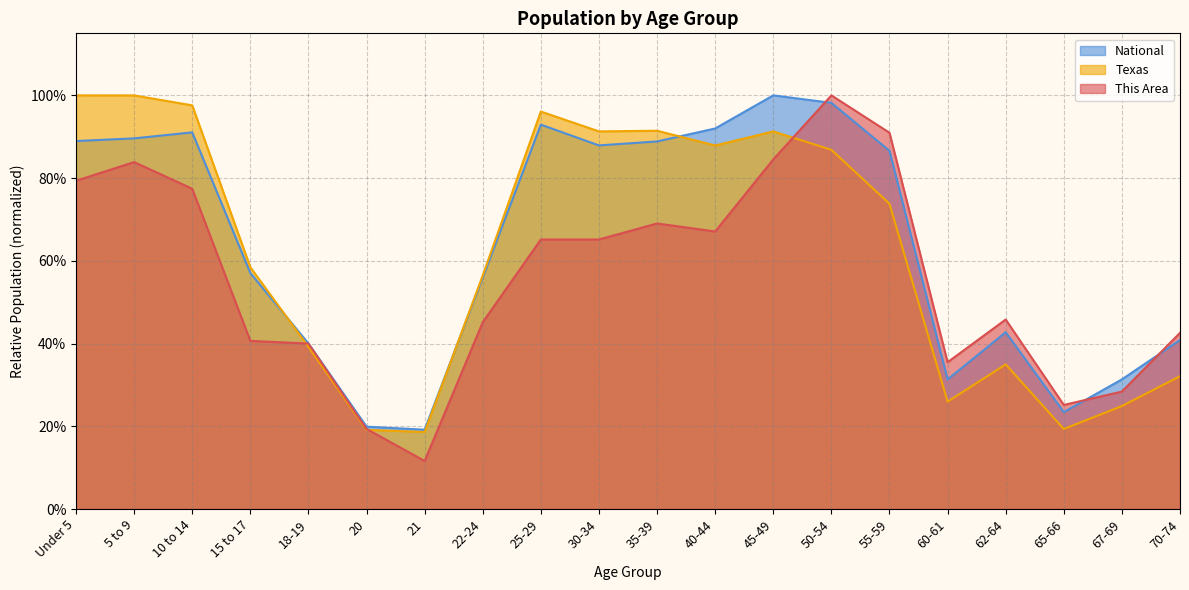

Does the chart display data point markers on the line(s)?

No